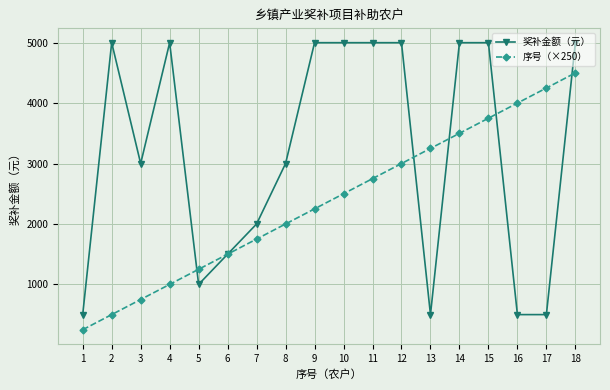

True or false: 序号（×250） has a value of 1250 at 5.

True